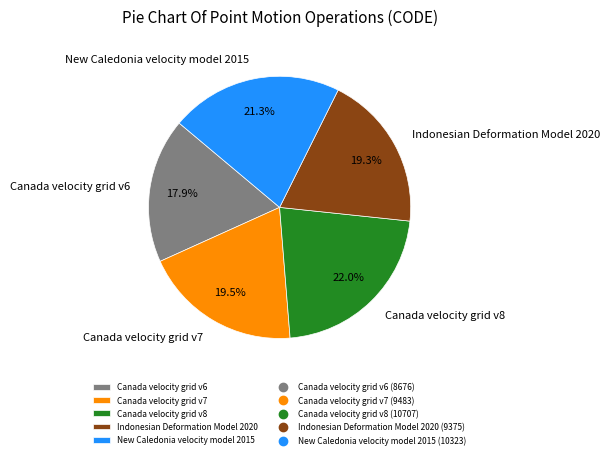

Is New Caledonia velocity model 2015 the majority of the pie?

No